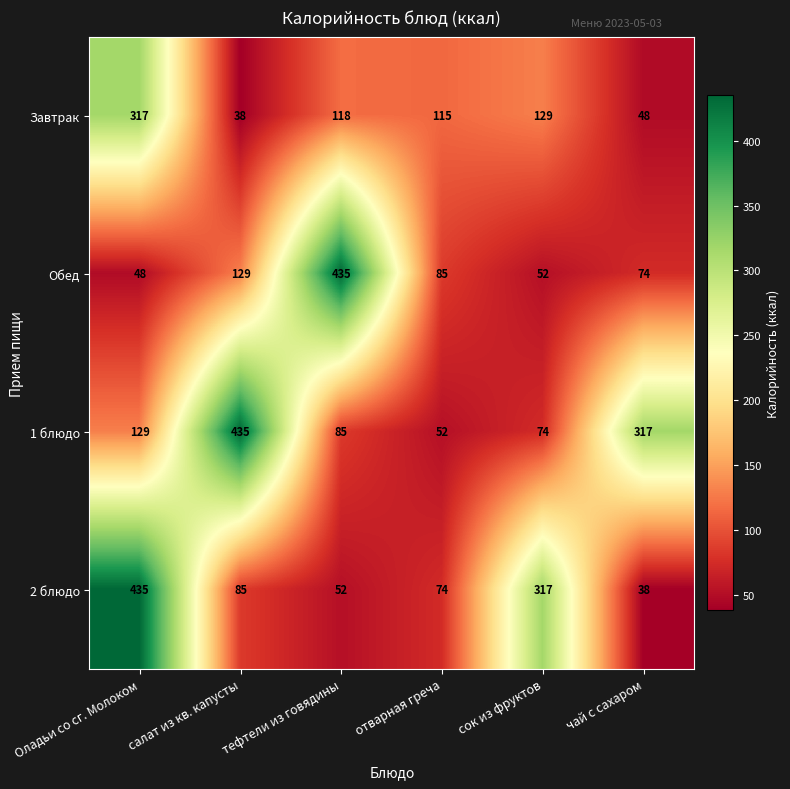

What is the sum of the 2 блюдо values at отварная греча and Оладьи со сг. Молоком?

509